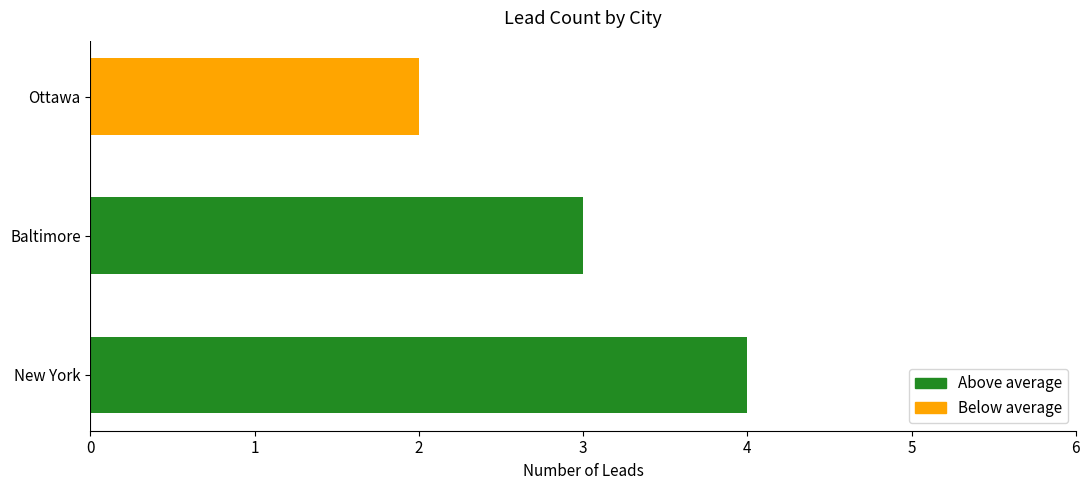

Does the chart contain any negative values?

No